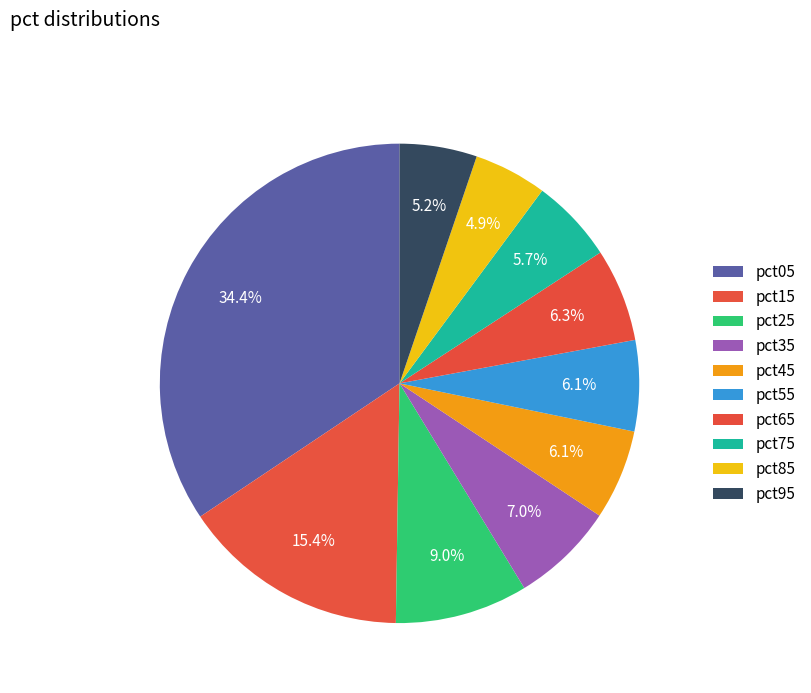

Which category has the biggest portion of the pie?

pct05